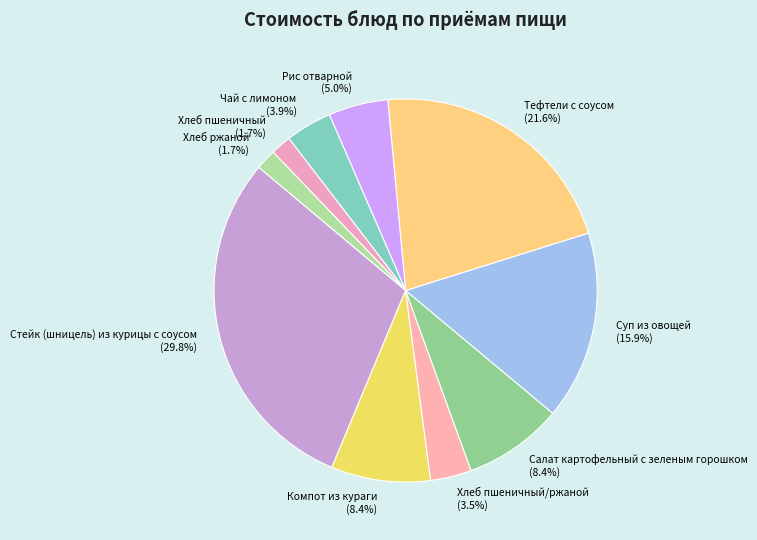

Approximately how many times larger is the value at Хлеб пшеничный/ржаной compared to Чай с лимоном?

0.9